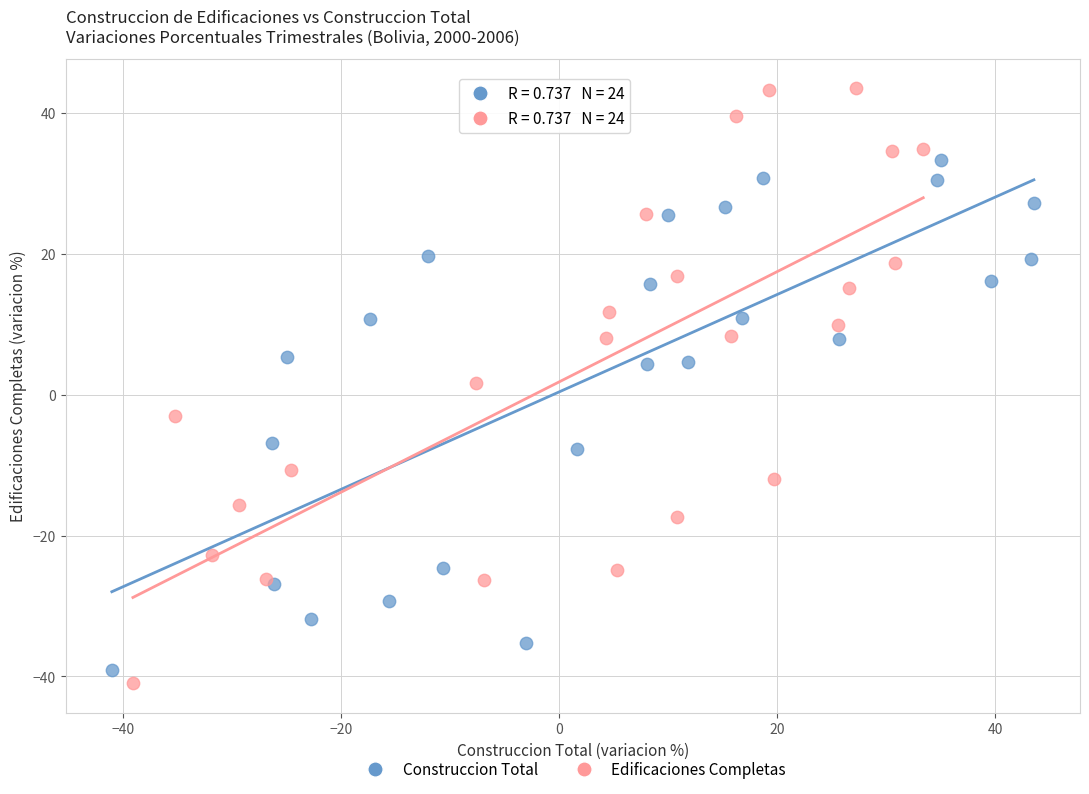

What are all the series names shown in the legend?

Construccion Total, Edificaciones Completas